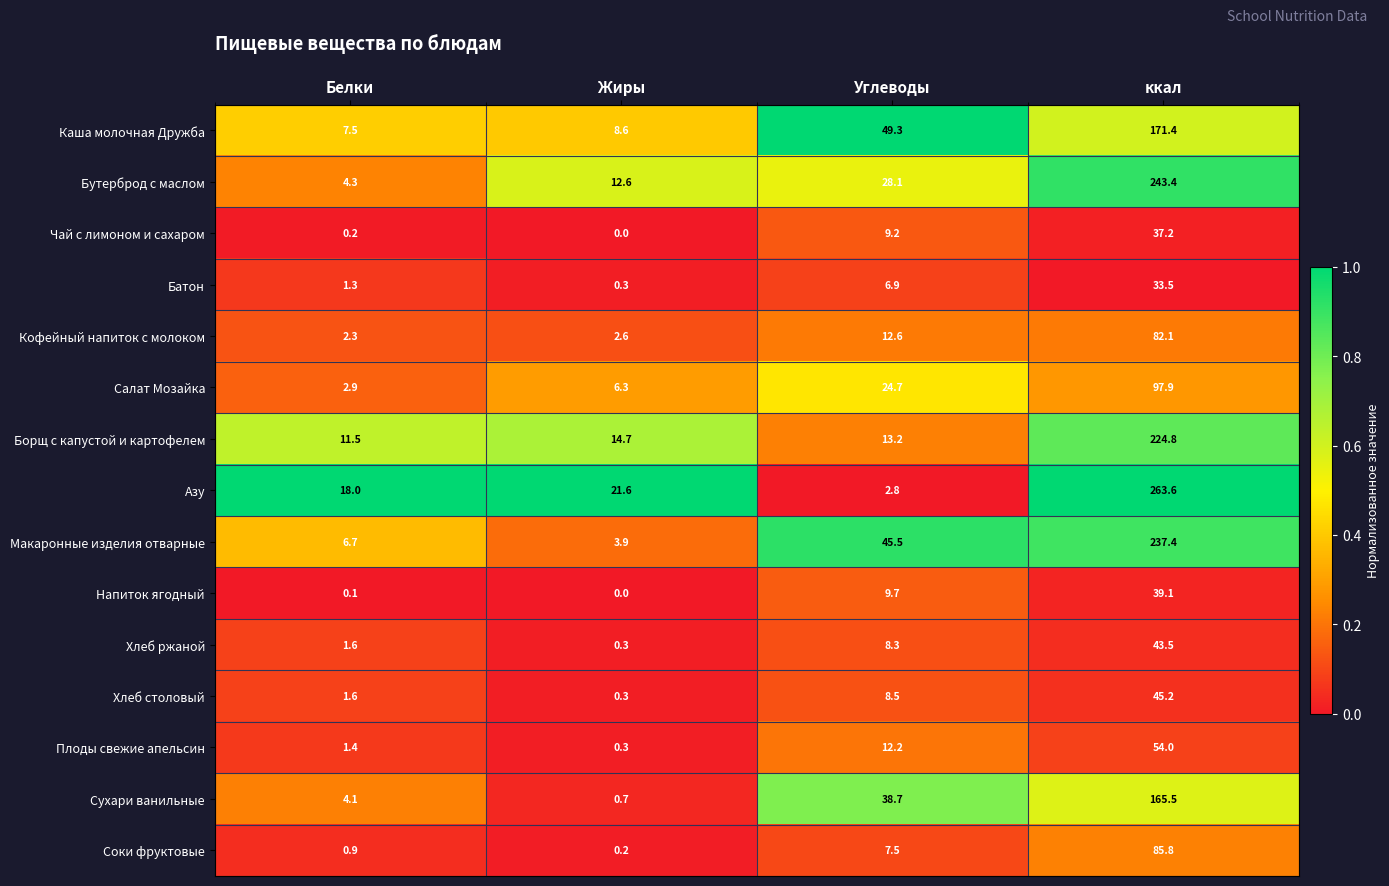

Which series has the largest total across all categories?

Азу